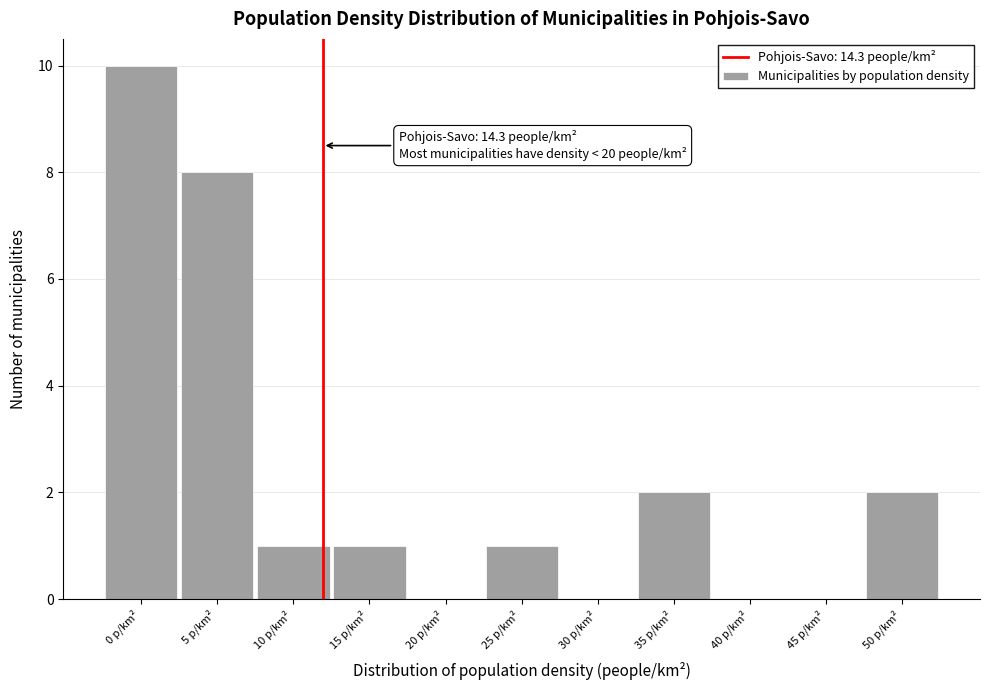

Reading left to right, list all the values displayed in this chart.

0 p/km²=10	5 p/km²=8	10 p/km²=1	15 p/km²=1	20 p/km²=0	25 p/km²=1	30 p/km²=0	35 p/km²=2	40 p/km²=0	45 p/km²=0	50 p/km²=2